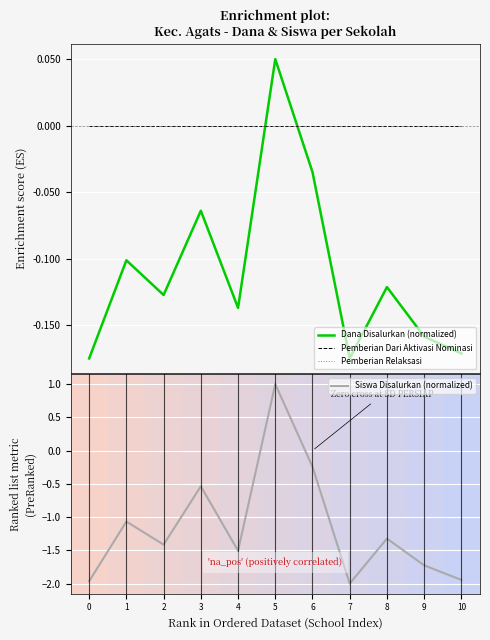

At which label is Dana Disalurkan (normalized) closest to 0?

6